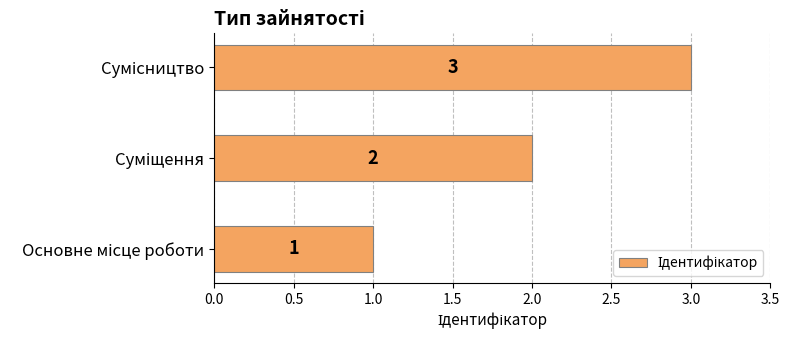

Does the chart contain any negative values?

No